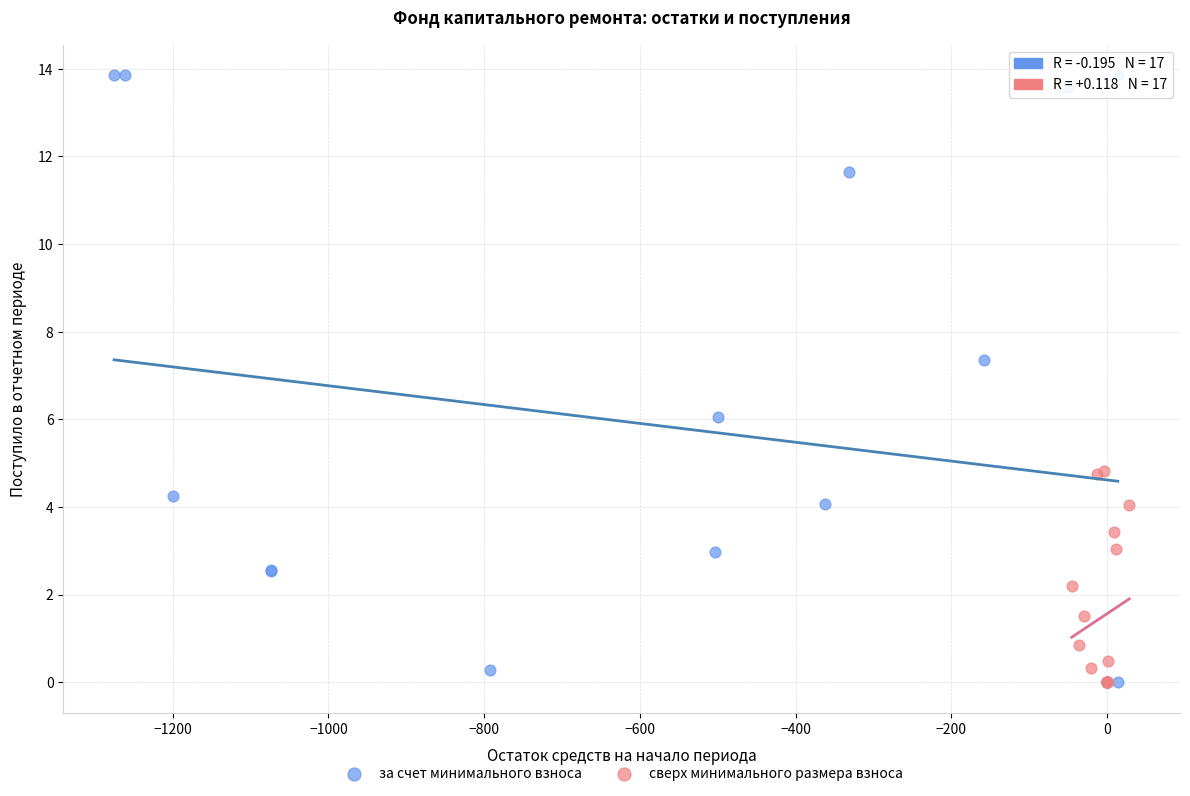

Which series contains the highest Y value?

за счет минимального взноса